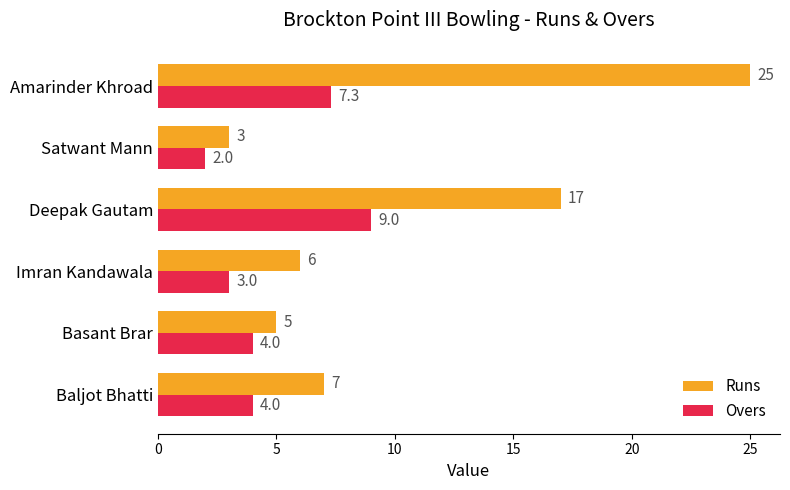

At which label is Runs closest to 14?

Deepak Gautam